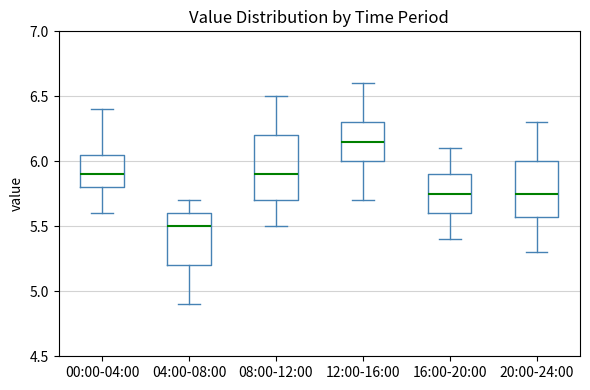

Reading left to right, transcribe this box plot: for each box, give where its median line is, the range the box spans, and where its two whiskers end, as read against the y-axis. The values are not printed on the chart, so give them approximately, as read against the axis.

00:00-04:00: median 5.90, box 5.80 to 6.05, whiskers 5.60 to 6.40
04:00-08:00: median 5.50, box 5.20 to 5.60, whiskers 4.90 to 5.70
08:00-12:00: median 5.90, box 5.70 to 6.20, whiskers 5.50 to 6.50
12:00-16:00: median 6.15, box 6.00 to 6.30, whiskers 5.70 to 6.60
16:00-20:00: median 5.75, box 5.60 to 5.90, whiskers 5.40 to 6.10
20:00-24:00: median 5.75, box 5.60 to 6.00, whiskers 5.30 to 6.30